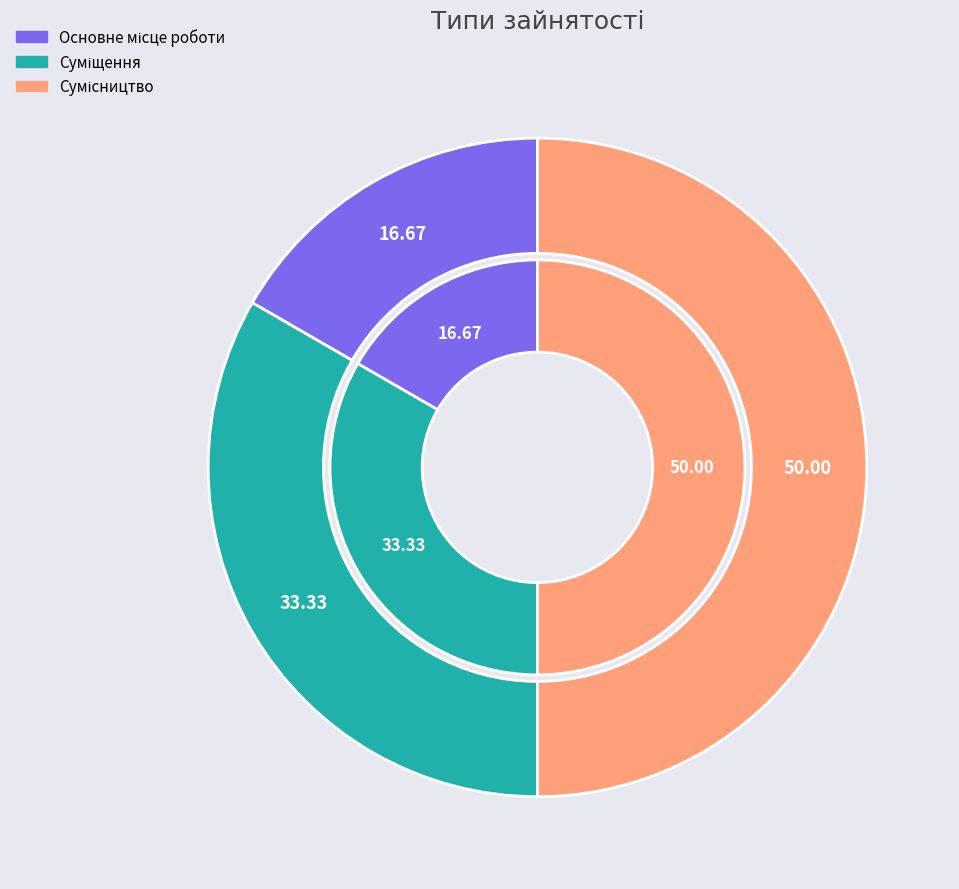

How many slices are in this pie chart?

3